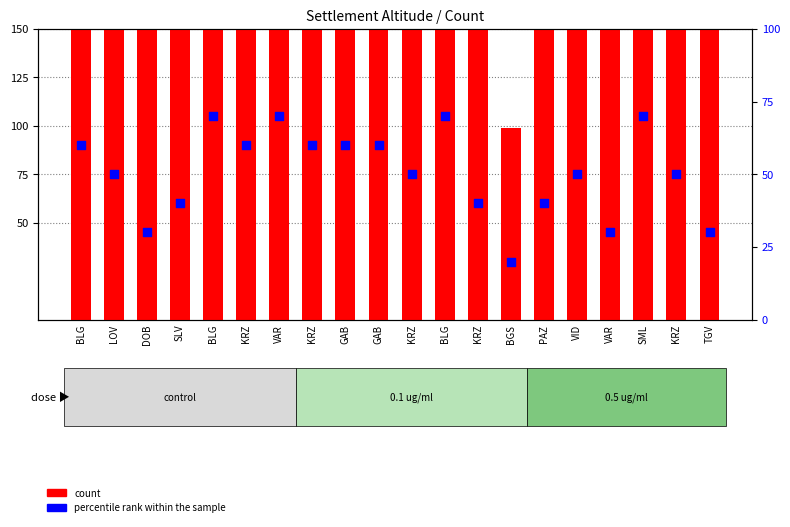

What is the total value across all series at KRZ?

559